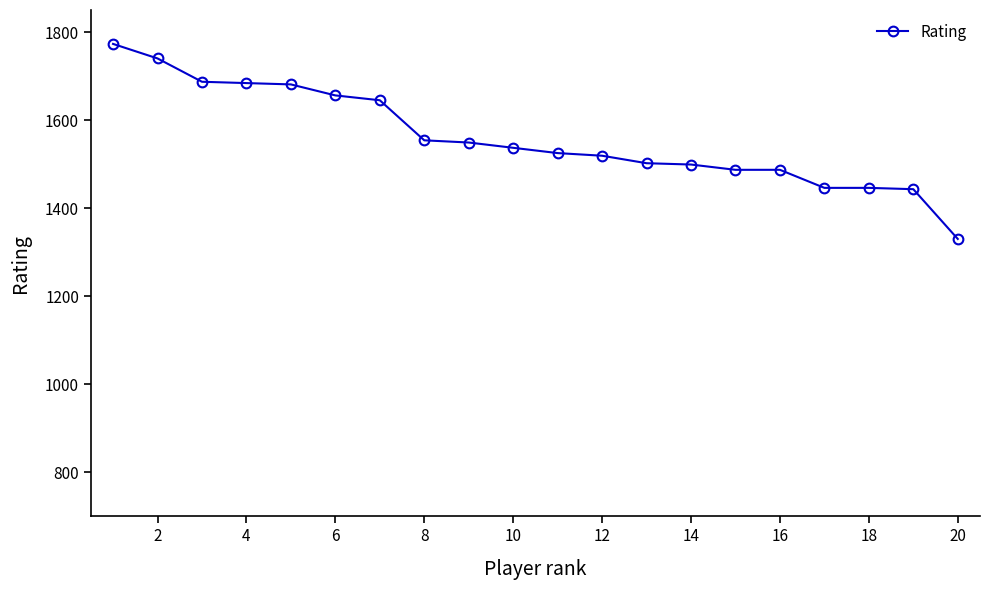

What is the greatest value displayed?

1773